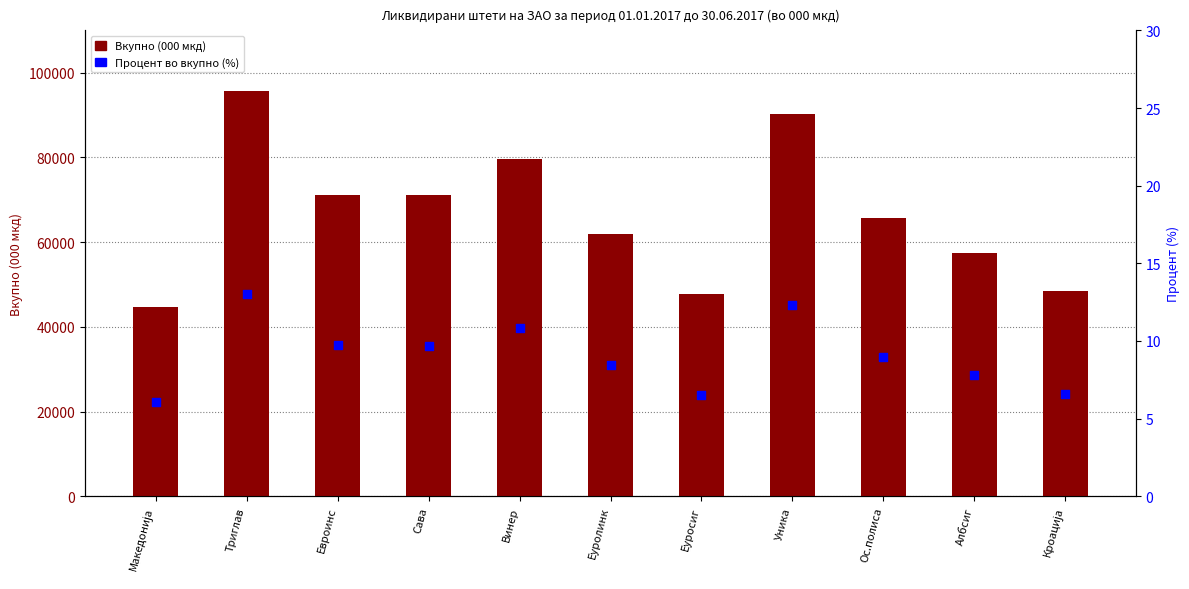

What are all the series names shown in the legend?

Вкупно (000 мкд), Процент во вкупно (%)